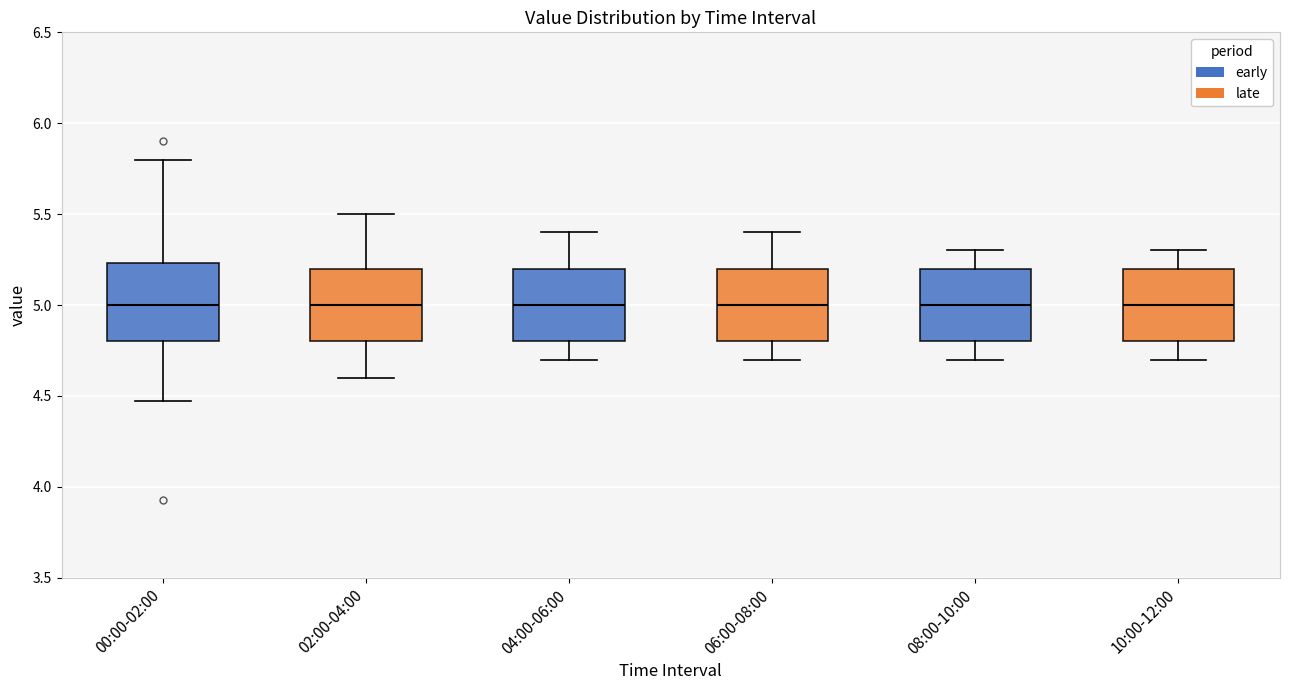

Reading left to right, read every box against the y-axis: the position of its median line, the range the box covers, and the ends of its whiskers. The values are not printed on the chart, so give them approximately, as read against the axis.

00:00-02:00: median 5.00, box 4.80 to 5.25, whiskers 4.45 to 5.80
02:00-04:00: median 5.00, box 4.80 to 5.20, whiskers 4.60 to 5.50
04:00-06:00: median 5.00, box 4.80 to 5.20, whiskers 4.70 to 5.40
06:00-08:00: median 5.00, box 4.80 to 5.20, whiskers 4.70 to 5.40
08:00-10:00: median 5.00, box 4.80 to 5.20, whiskers 4.70 to 5.30
10:00-12:00: median 5.00, box 4.80 to 5.20, whiskers 4.70 to 5.30